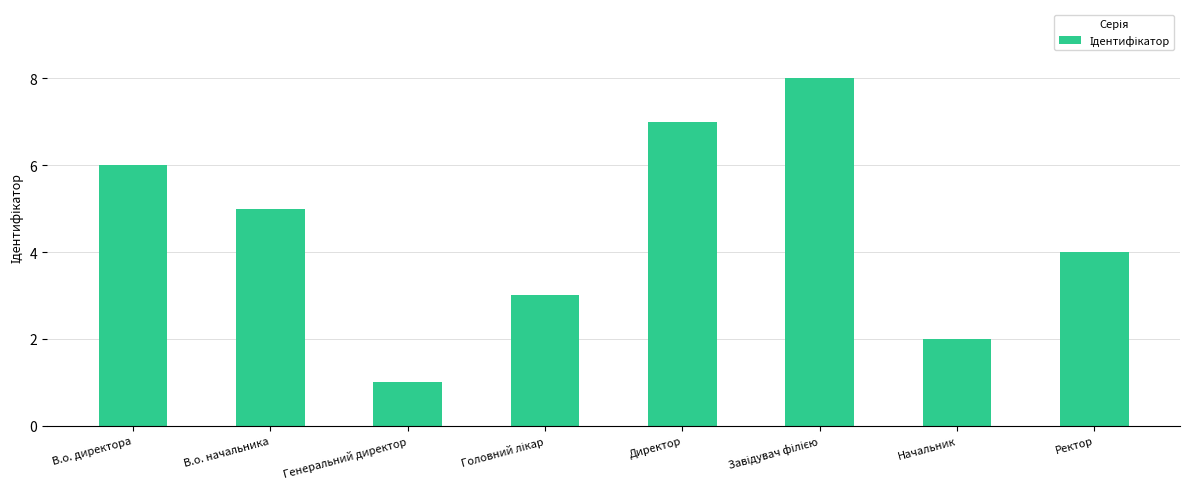

How many categories are shown in the chart?

8